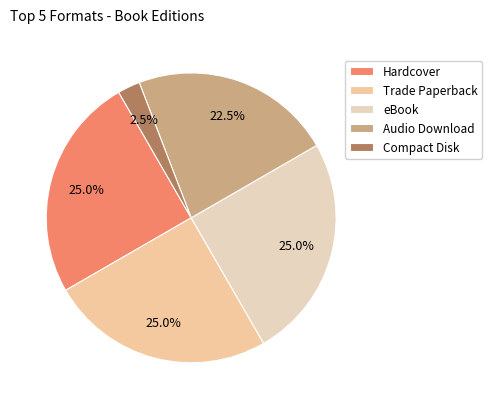

True or false: Audio Download accounts for 22% of the total.

True